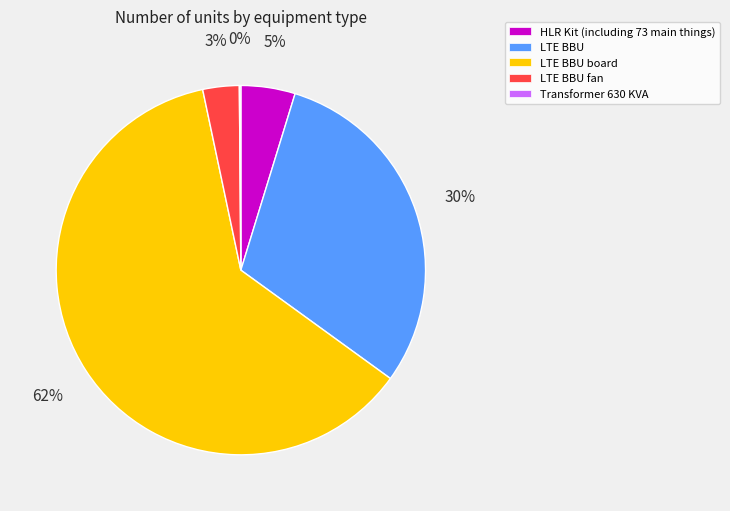

Is it true that HLR Kit (including 73 main things) is 5% of the pie?

True